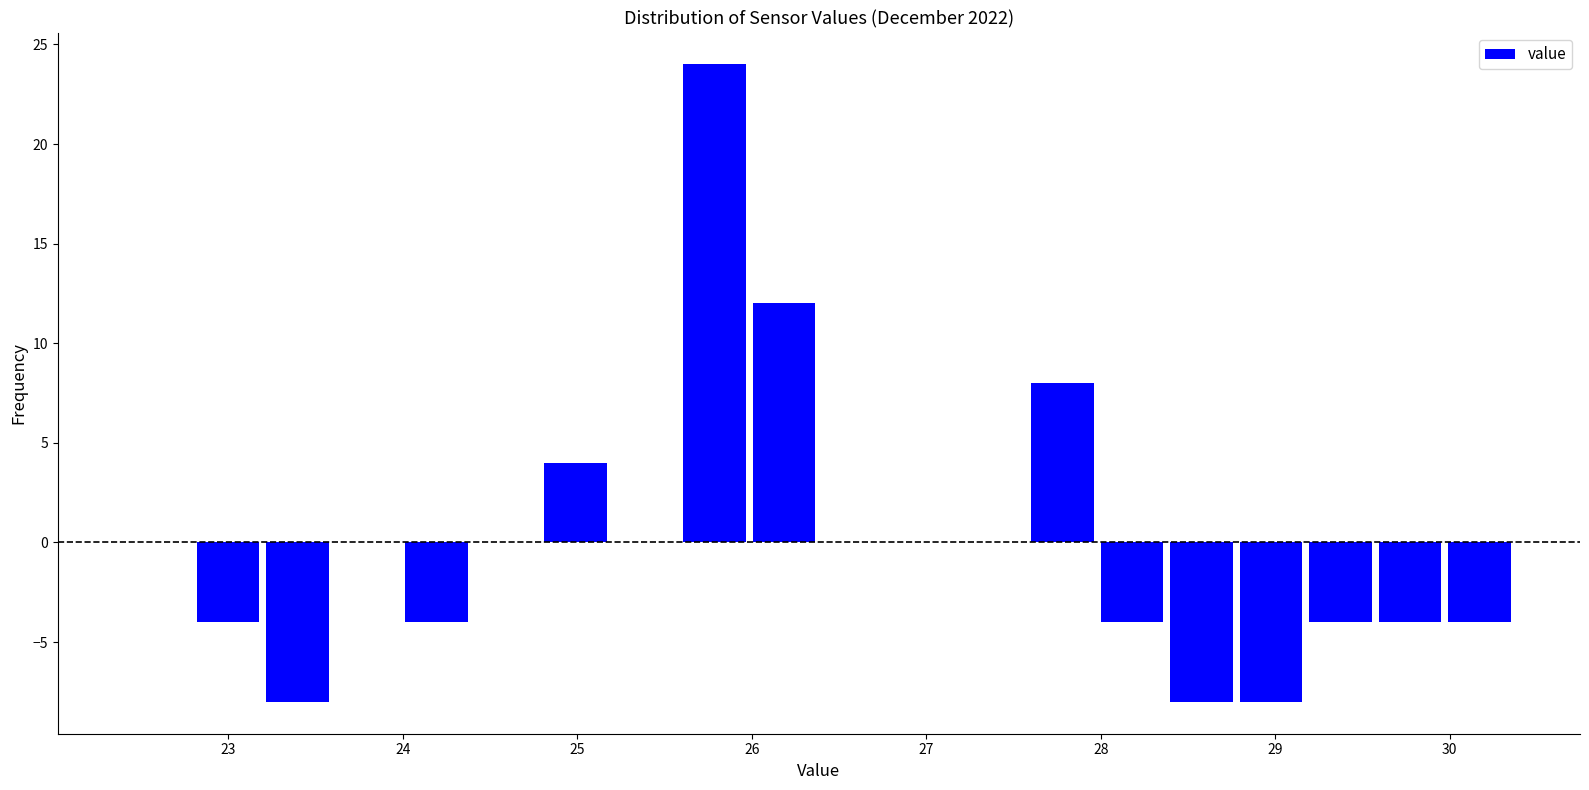

Read against the x-axis, roughly where is the centre of the tallest bar?

25.8